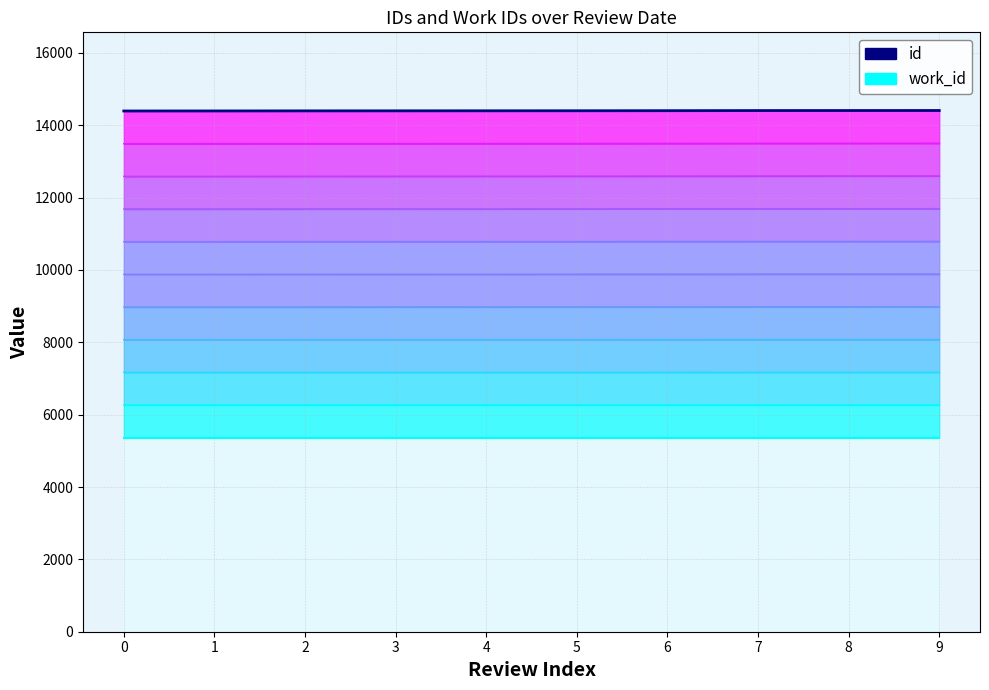

How many lines are shown in the chart?

2